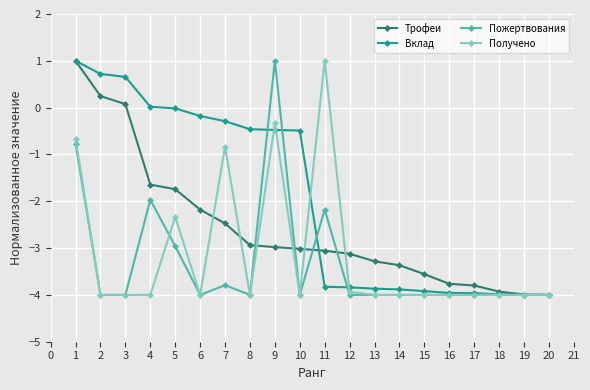

Which series has the largest total across all categories?

Вклад